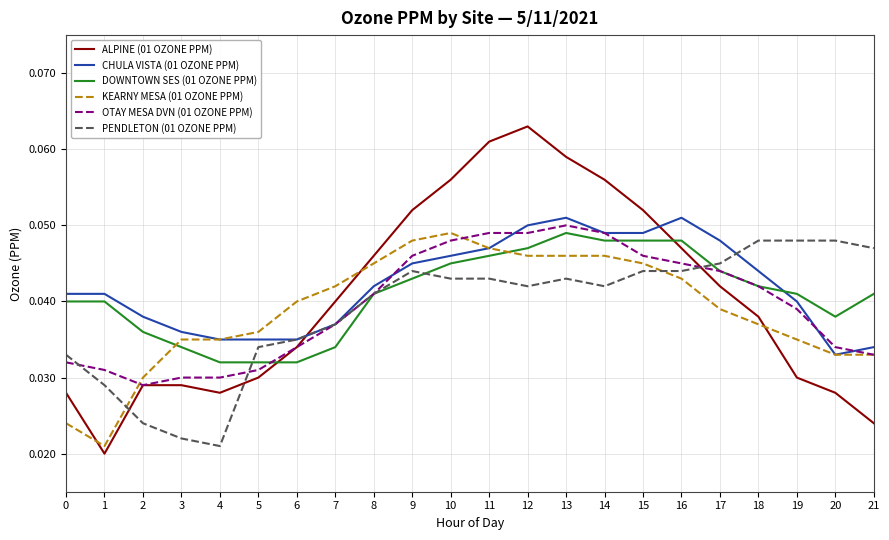

True or false: PENDLETON (01 OZONE PPM) has a value of 0.1 at 7.

False